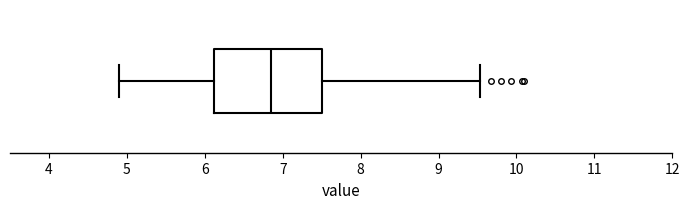

Read this box plot against the x-axis: the position of the median line, the range covered by the box, and the ends of both whiskers. The values are not printed on the chart, so give them approximately, as read against the axis.

median 6.9, box 6.1 to 7.5, whiskers 4.9 to 9.5